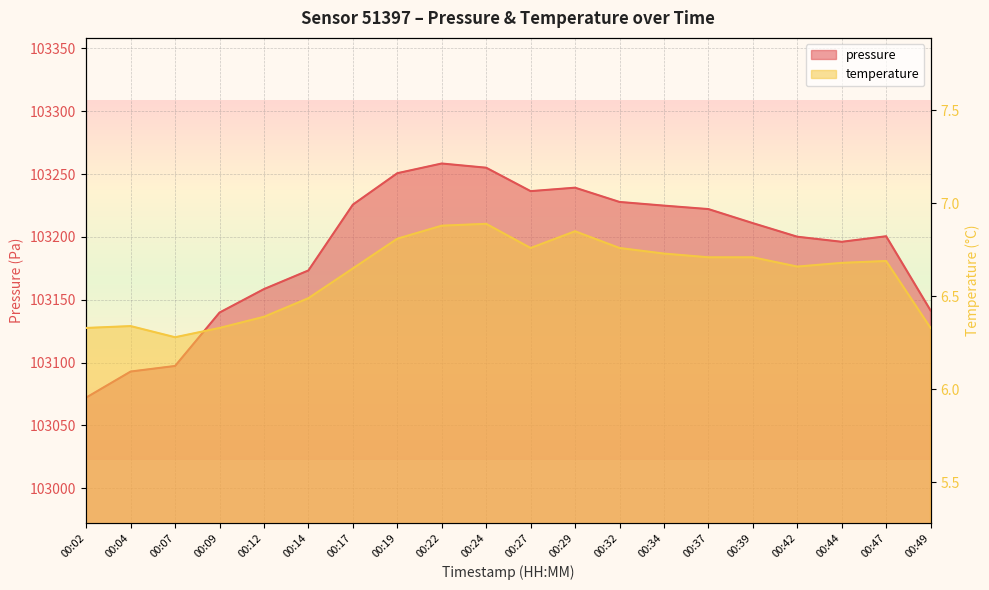

How many interior local valleys does the pressure series have?

2